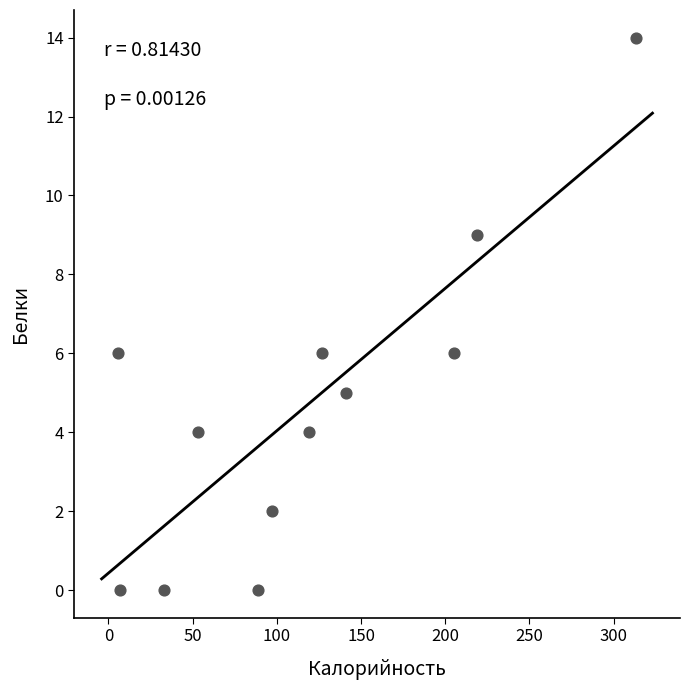

What is the range of X values (max minus min)?

307